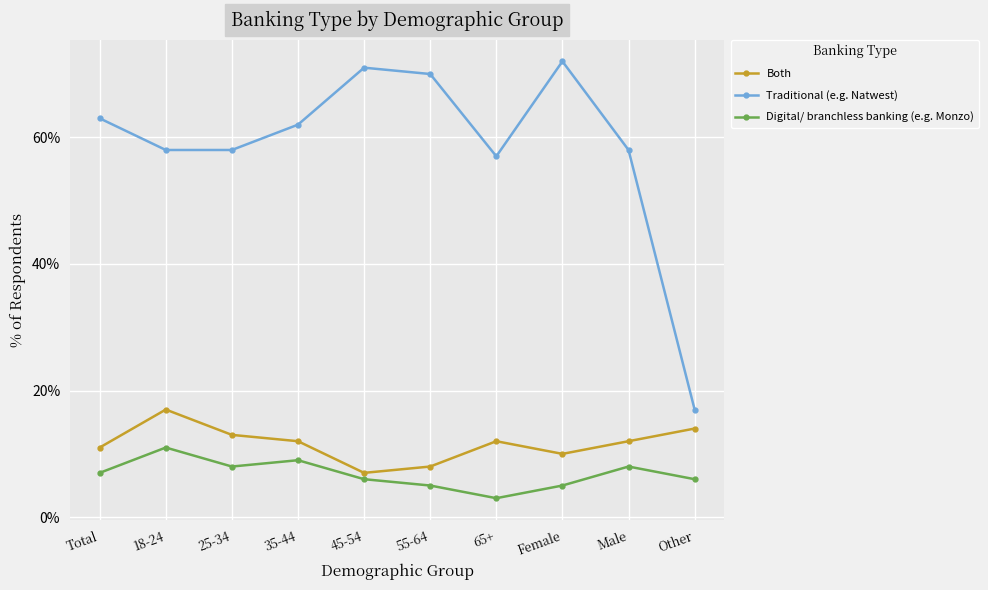

At which label does Digital/ branchless banking (e.g. Monzo) reach its minimum?

65+